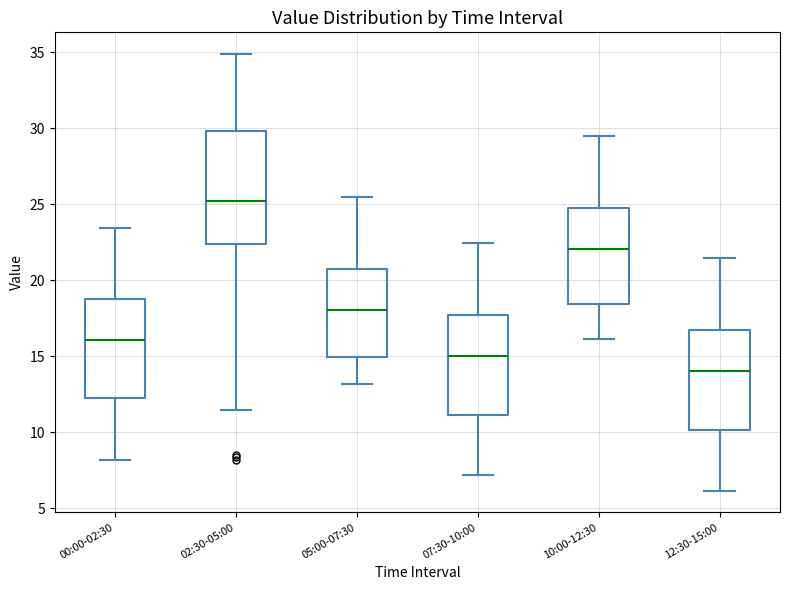

Comparing the boxes themselves (not the whiskers), which one is the tallest?

02:30-05:00